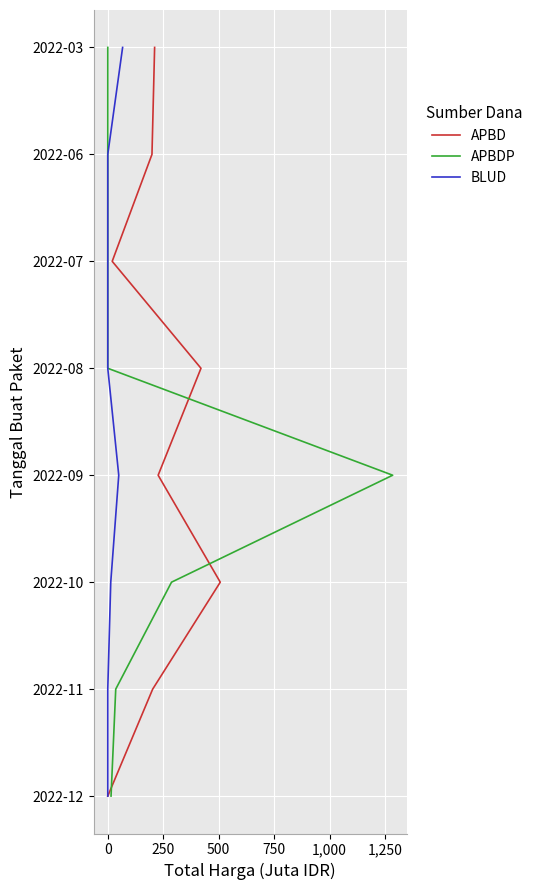

Does the chart display data point markers on the line(s)?

No